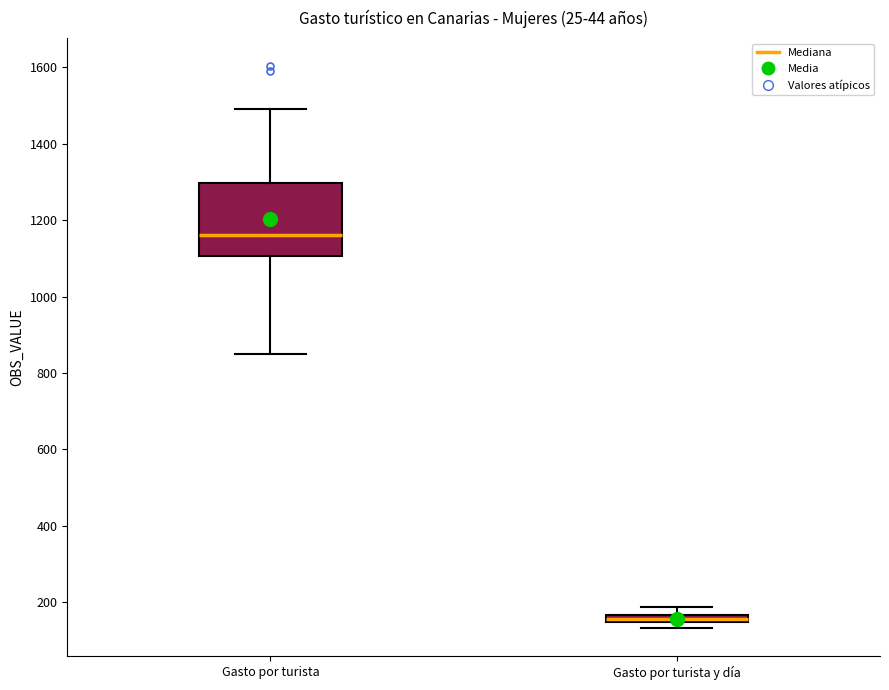

Which box's median line is the highest?

Gasto por turista